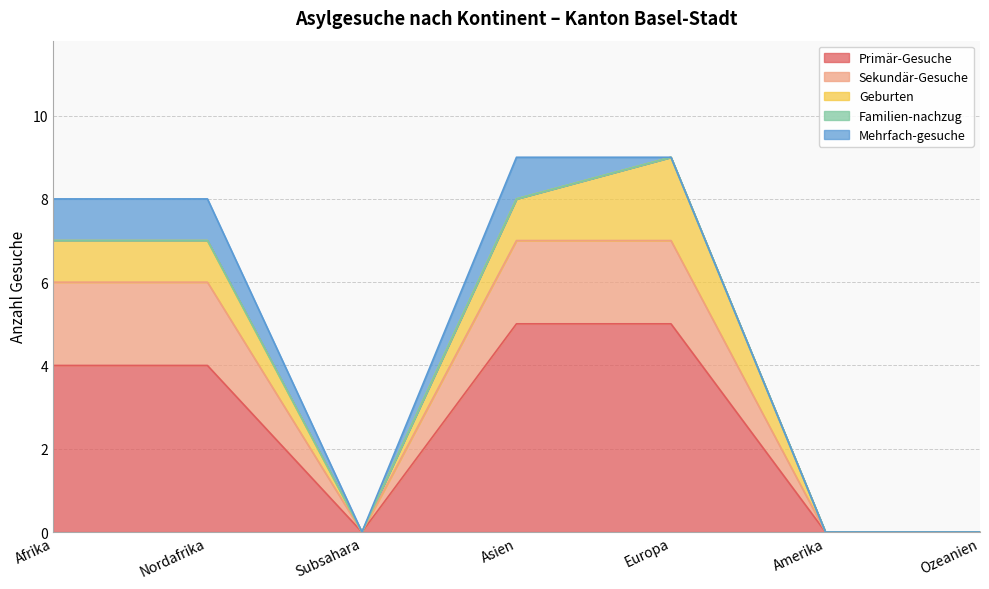

What is the spread (max minus min) of values at Nordafrika?

4